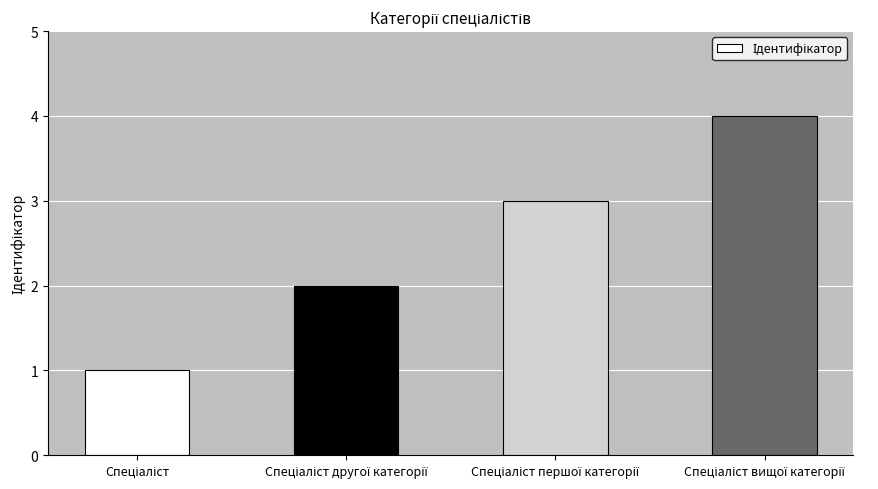

Are the bars grouped side by side (vs. stacked)?

No